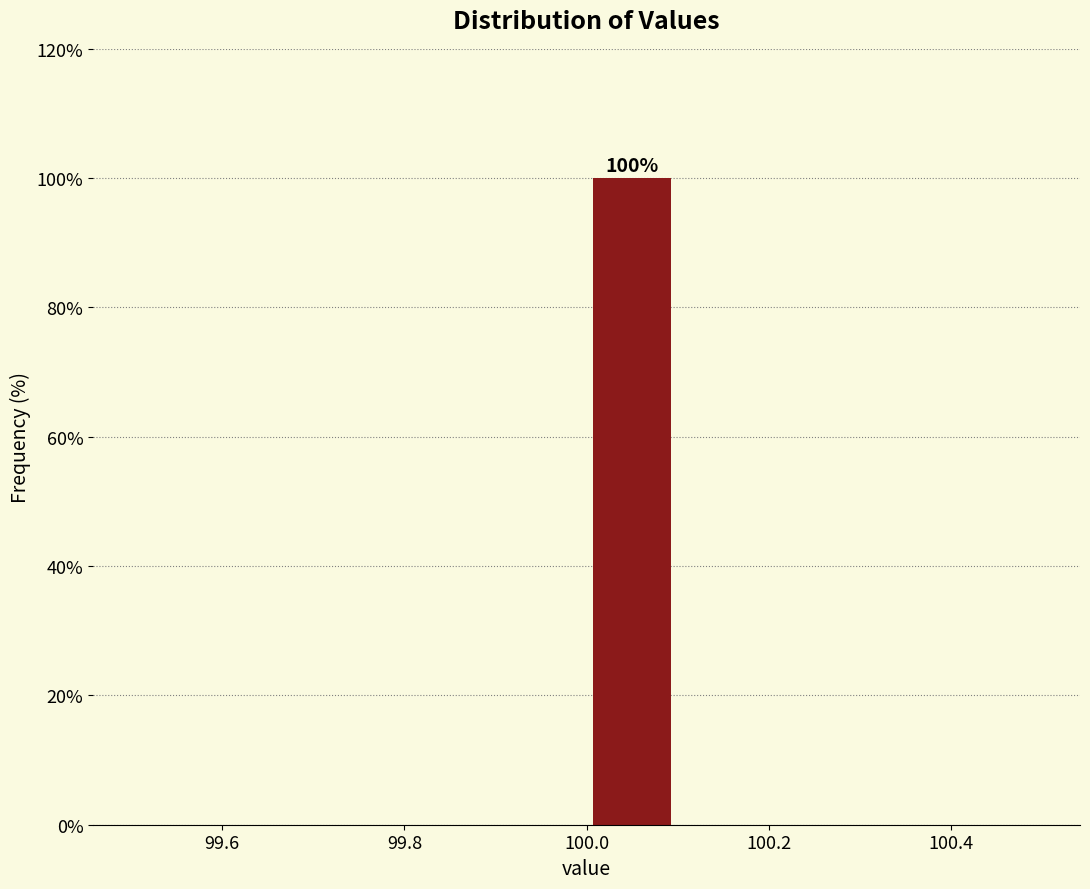

Which range on the x-axis has the tallest bar?

100.0 to 100.1